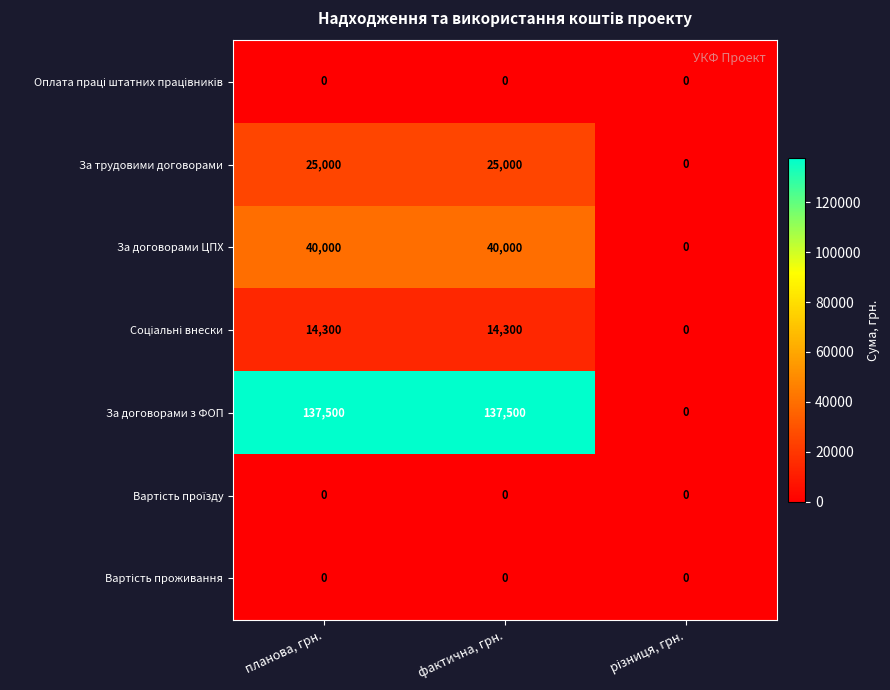

How many series are shown in this chart?

7